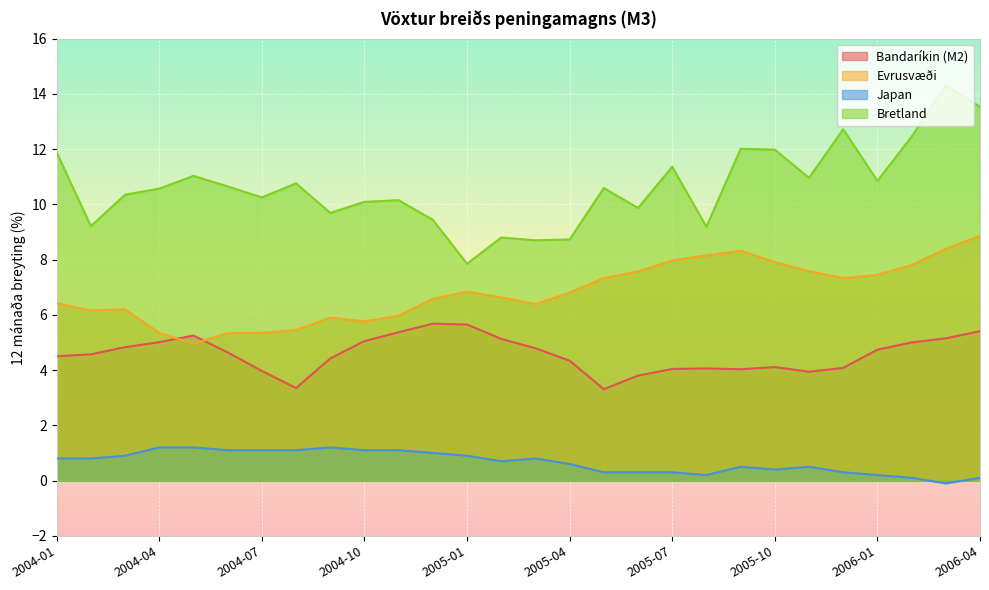

List the series in order of their overall mean, lowest first.

Japan, Bandaríkin (M2), Evrusvæði, Bretland